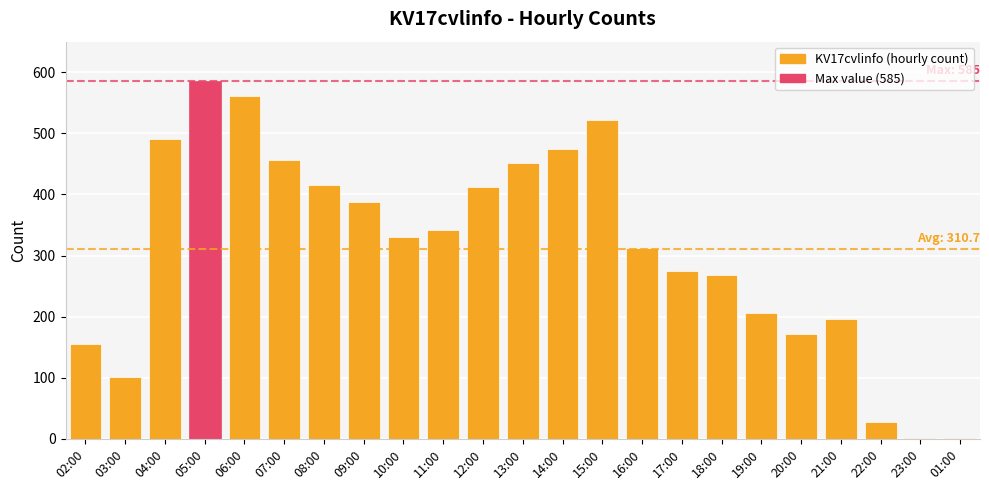

Is it true that the value at 17:00 is 60?

False